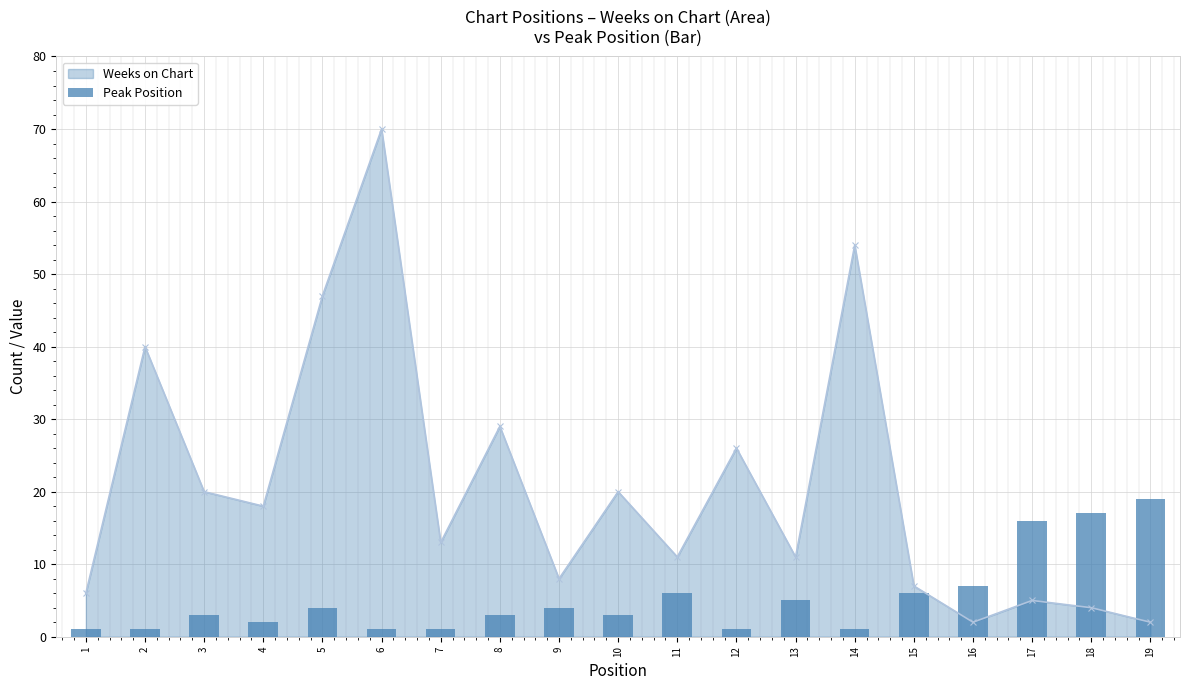

The Peak Position series shows 7 at 9. True or false?

False